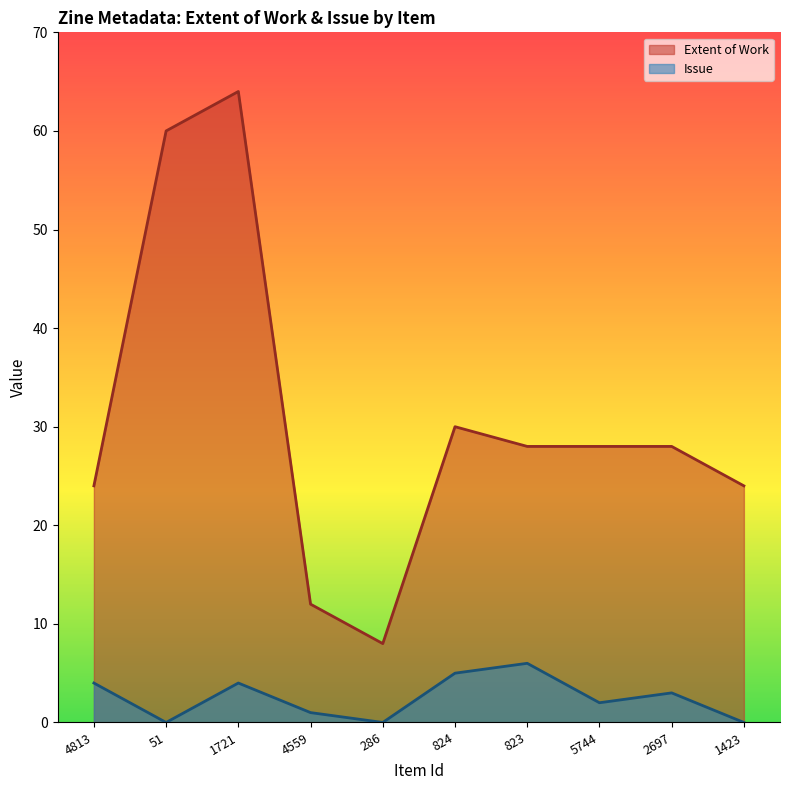

What position from the right is 5744?

3